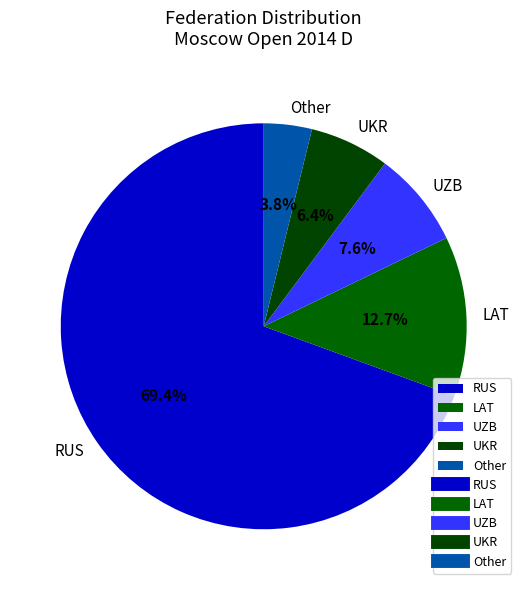

Is there a majority slice in this chart?

Yes